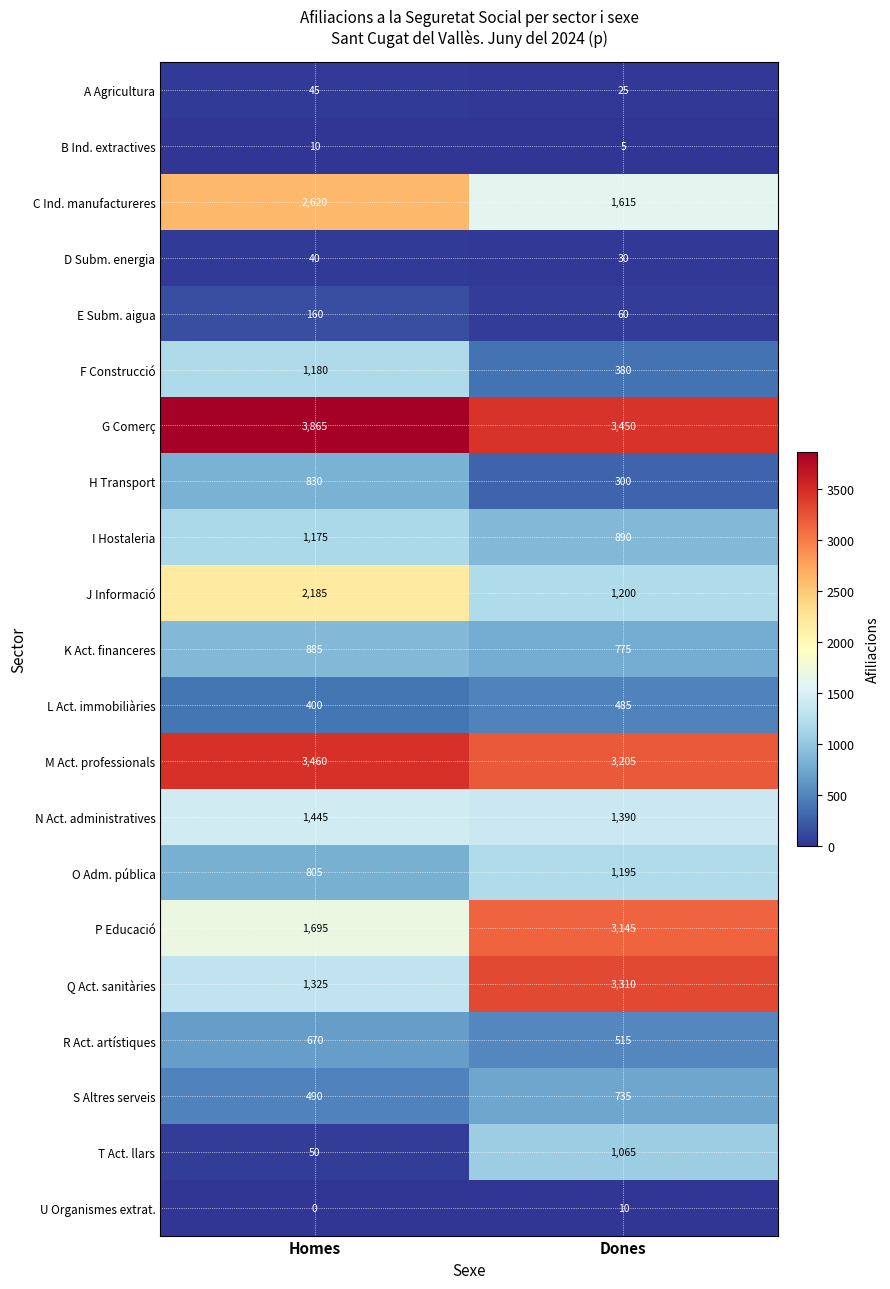

True or false: R Act. artístiques has a value of 515 at Dones.

True